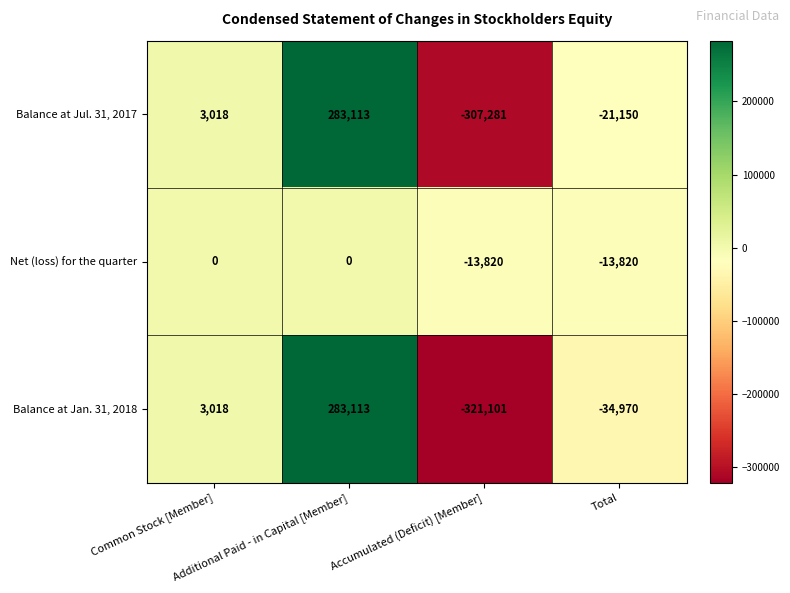

Rank the series by their average value, from highest to lowest.

Net (loss) for the quarter, Balance at Jul. 31, 2017, Balance at Jan. 31, 2018